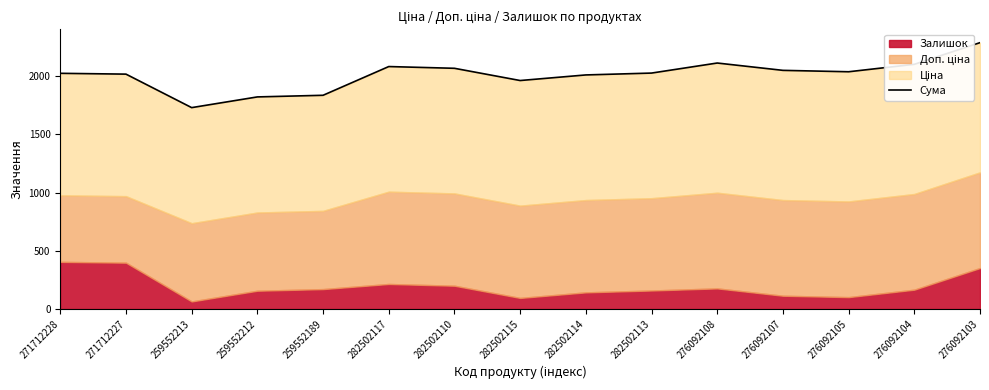

Reading left to right, what are all the values shown in this chart?

271712228=2024.6	271712227=2017.6	259552213=1729.9	259552212=1821.9	259552189=1835.9	282502117=2082.7	282502110=2067.7	282502115=1962.7	282502114=2010.7	282502113=2026.7	276092108=2113.0	276092107=2050.0	276092105=2038.0	276092104=2102.0	276092103=2288.0